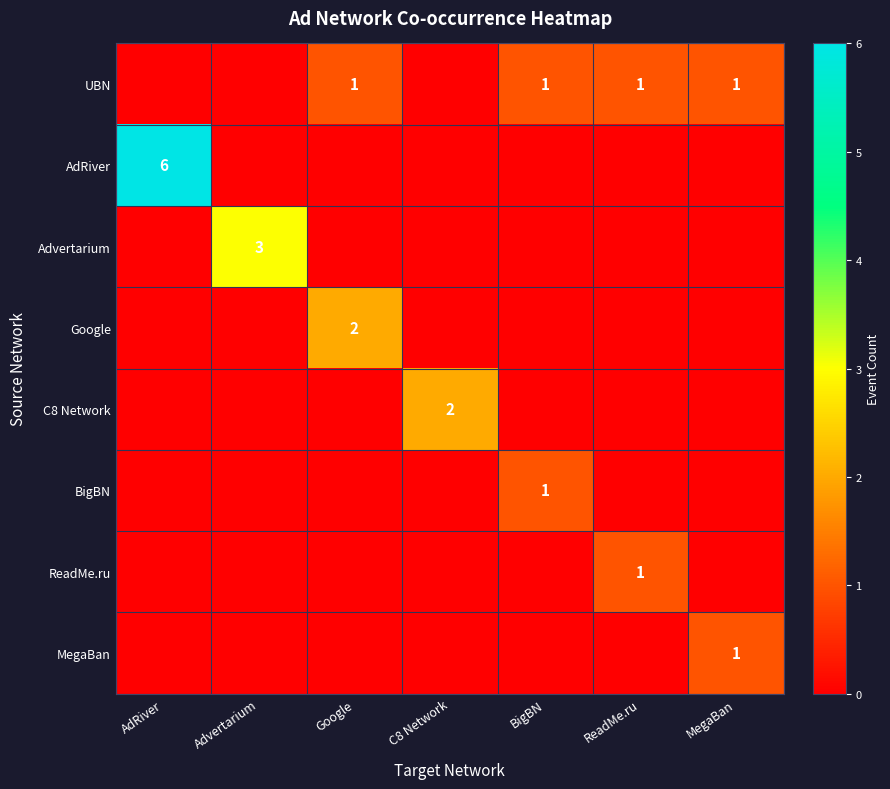

The Advertarium series shows 3 at Advertarium. True or false?

True